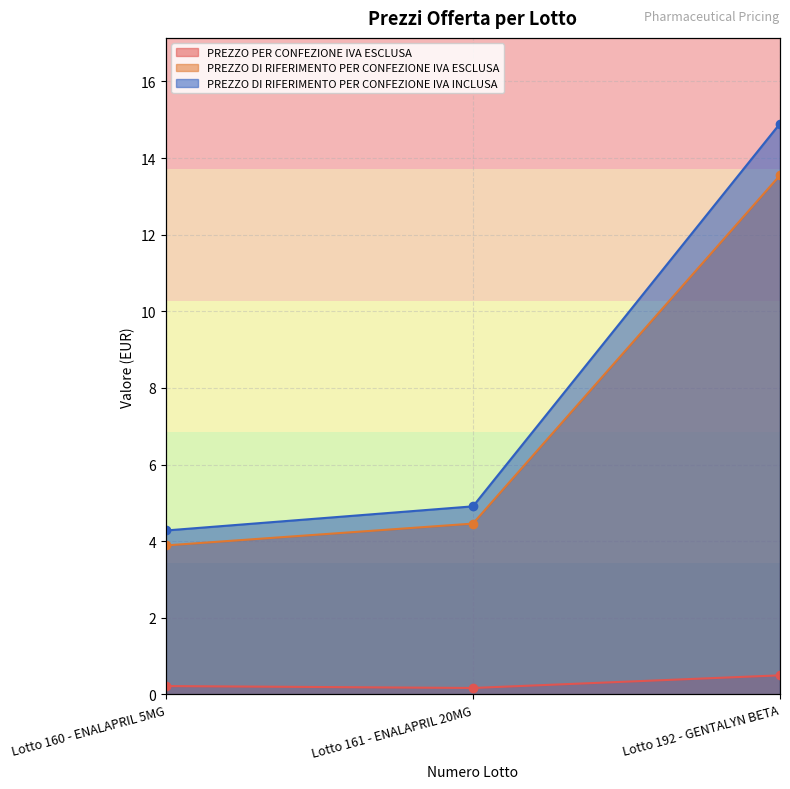

What is the value of the PREZZO OFFERTO PER UM IVA ESCLUSA point at the 3rd from the left?

13.6